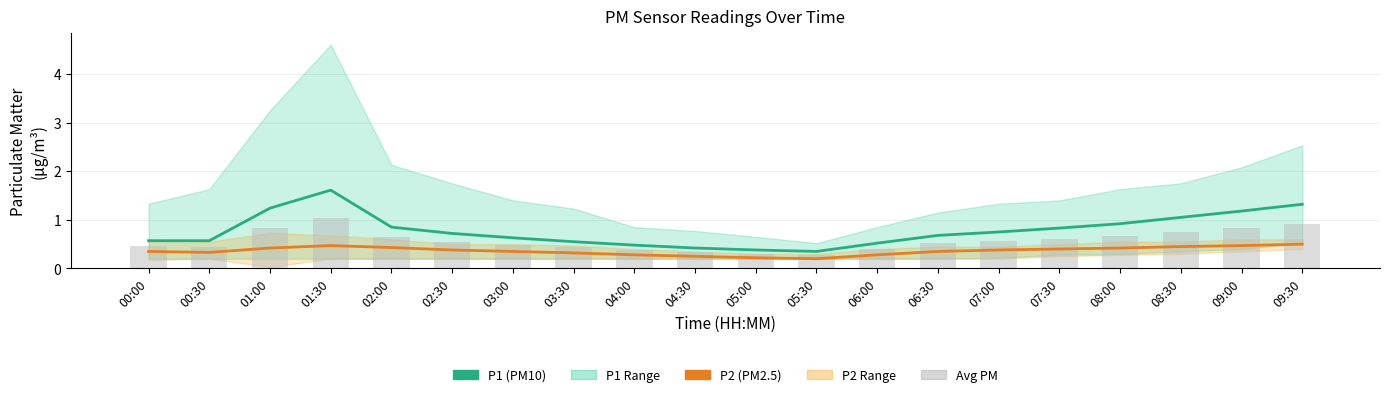

What is the sum of all P2 (PM2.5) values?

7.2